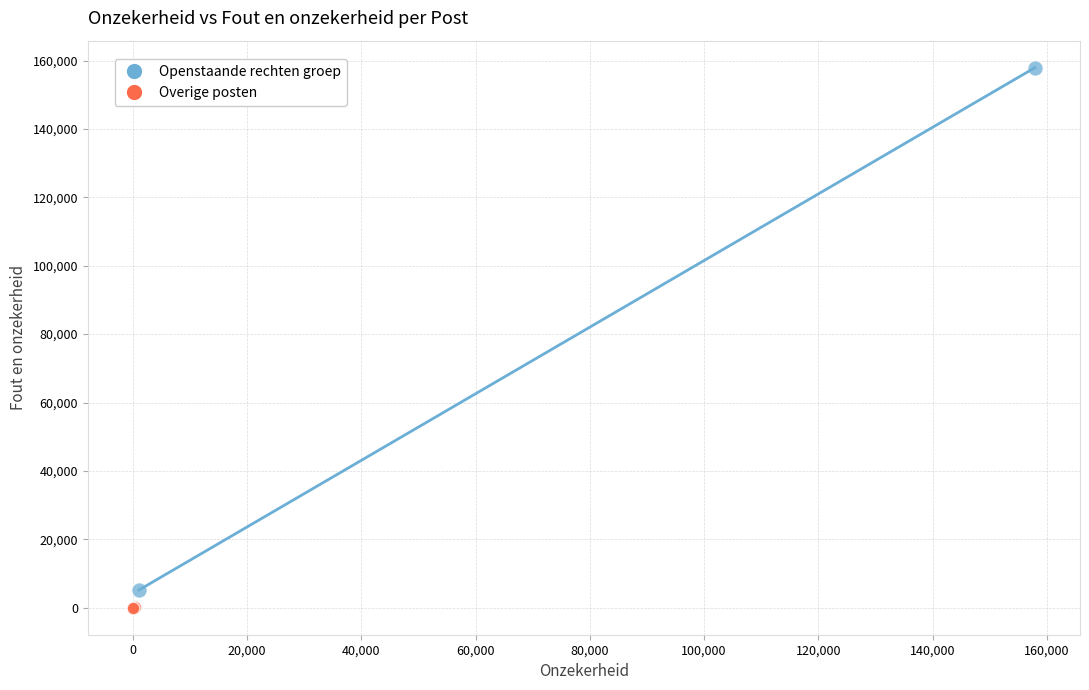

Which series reaches the maximum Y coordinate?

Openstaande rechten groep